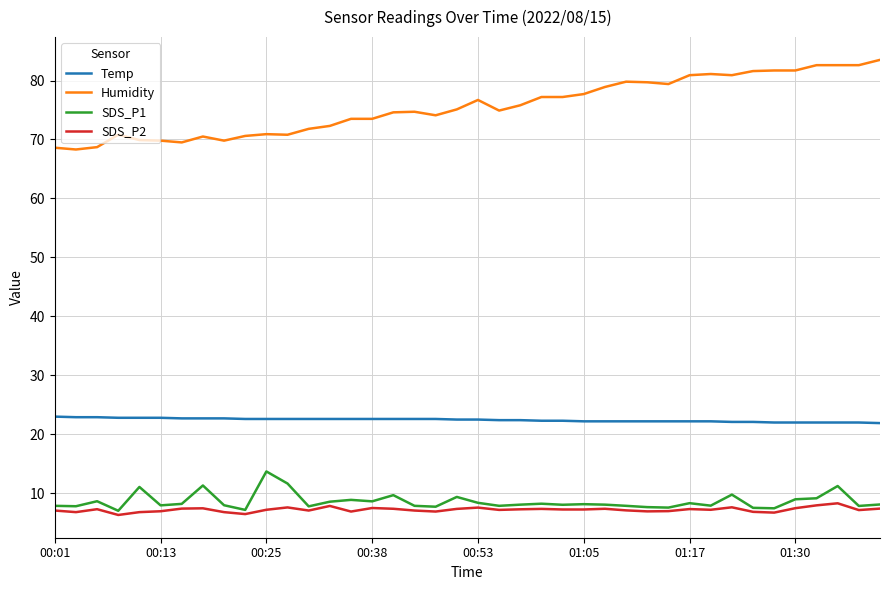

True or false: Humidity and SDS_P2 intersect in this chart.

False